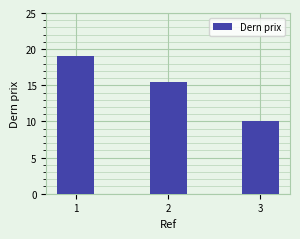

What is the approximate value at 1?

19.0